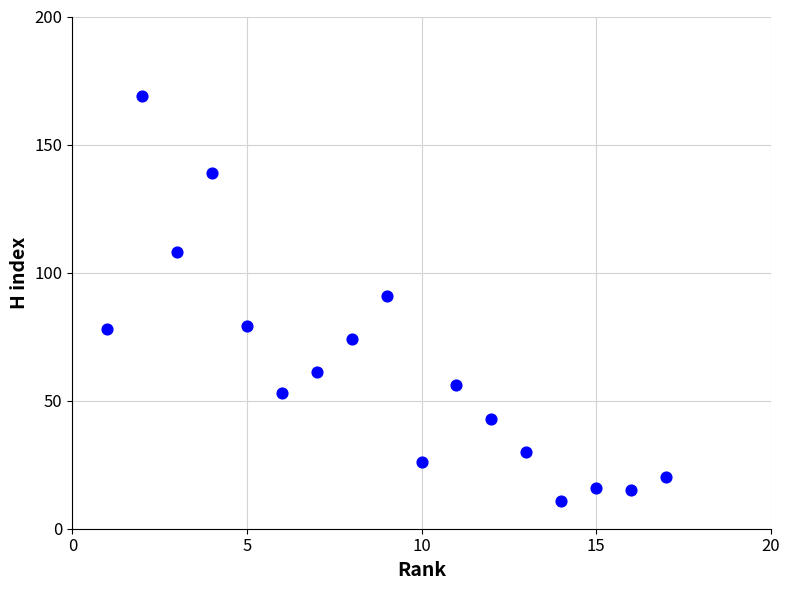

What is the range of Y values (max minus min)?

158